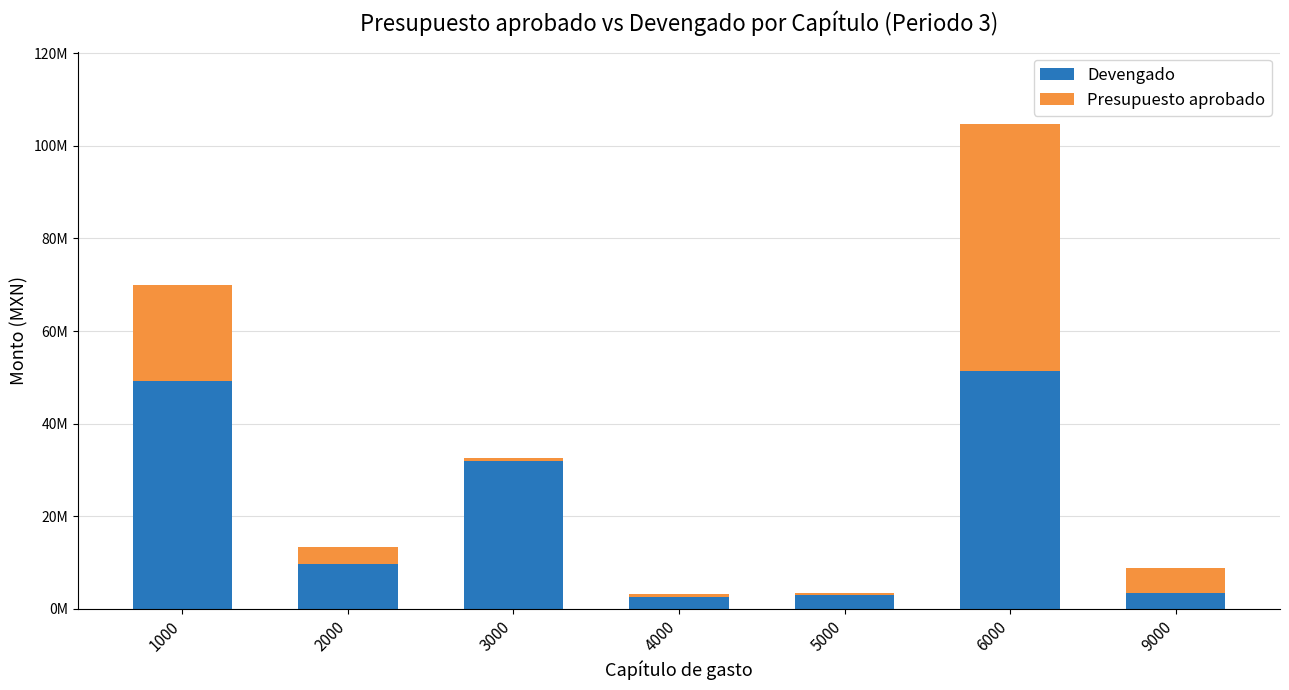

Rank the series by their maximum value, from highest to lowest.

Presupuesto aprobado, Devengado